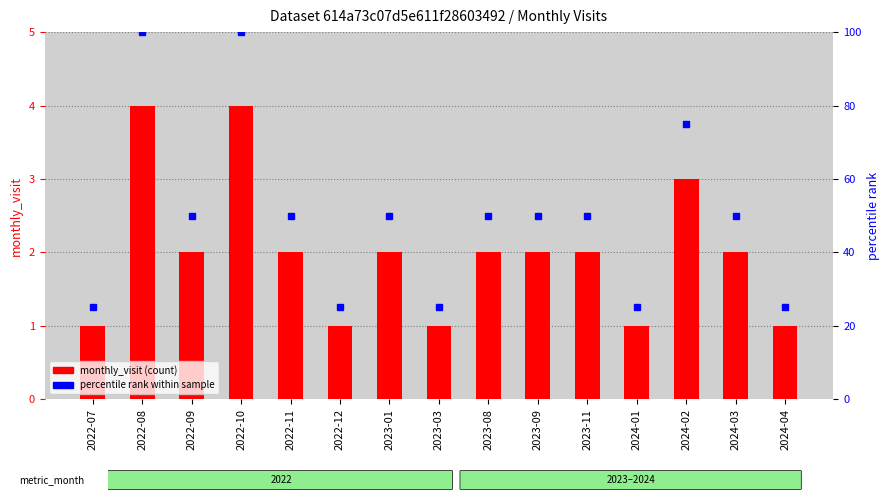

What is the sum of the percentile rank within sample values at 2023-08 and 2023-09?

100